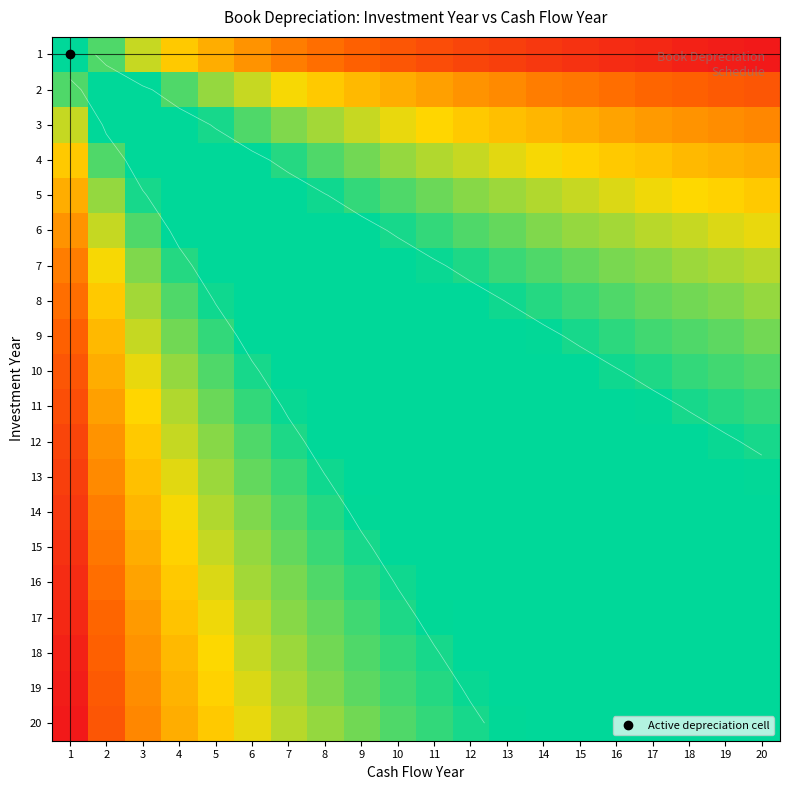

Which series has the largest total across all categories?

1